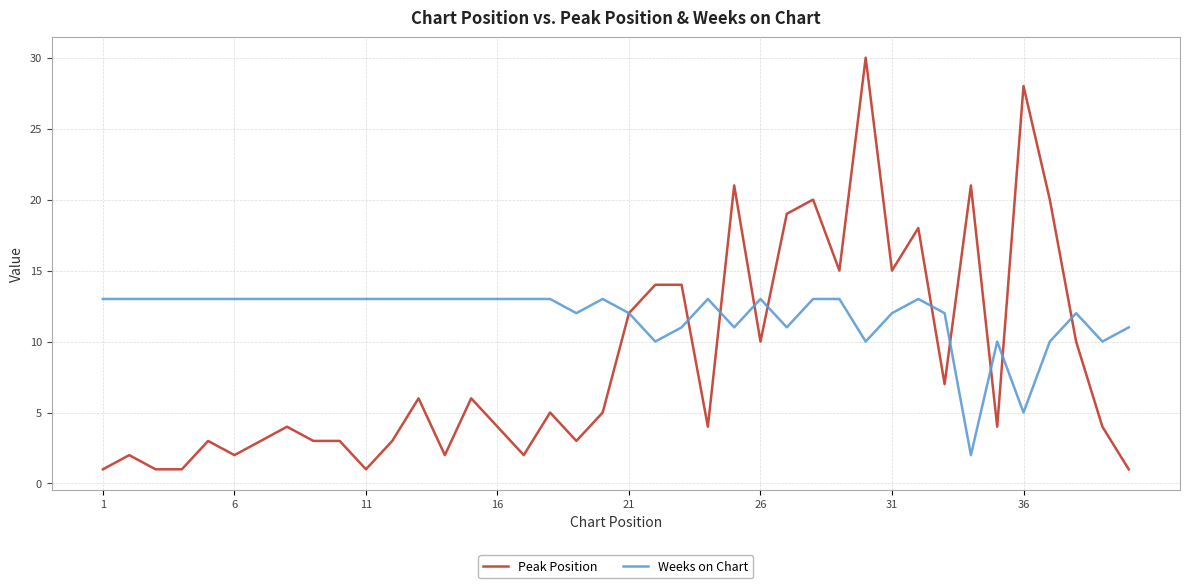

What is the maximum value shown in the chart?

30